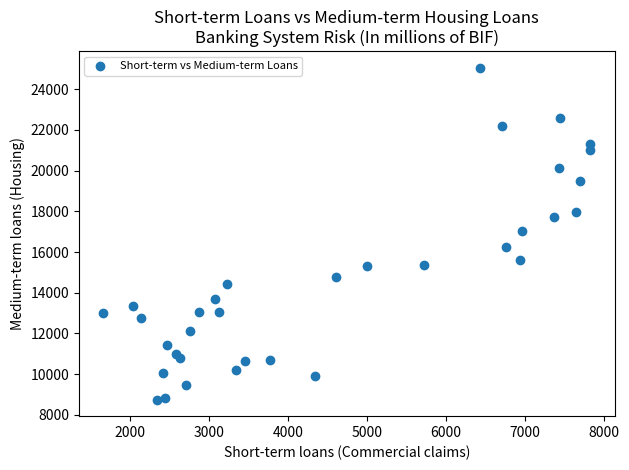

What is the range of Y values (max minus min)?

16300.2